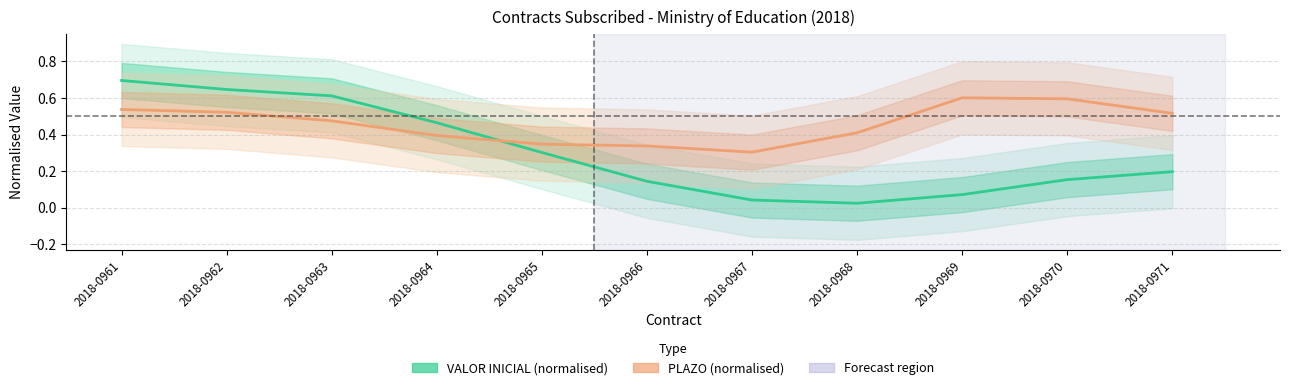

What is the difference between the maximum and minimum values in the PLAZO (normalised) series?

0.3